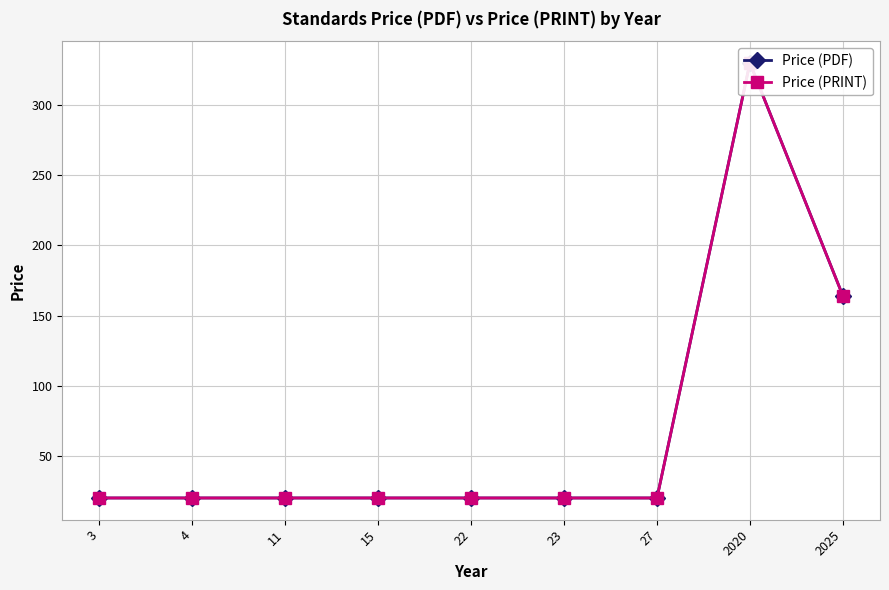

What is the difference between the maximum and minimum values in the Price (PRINT) series?

310.0